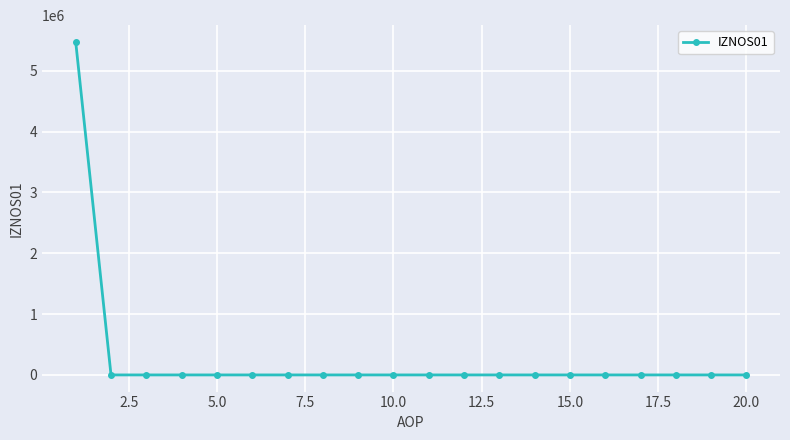

How many lines are shown in the chart?

1